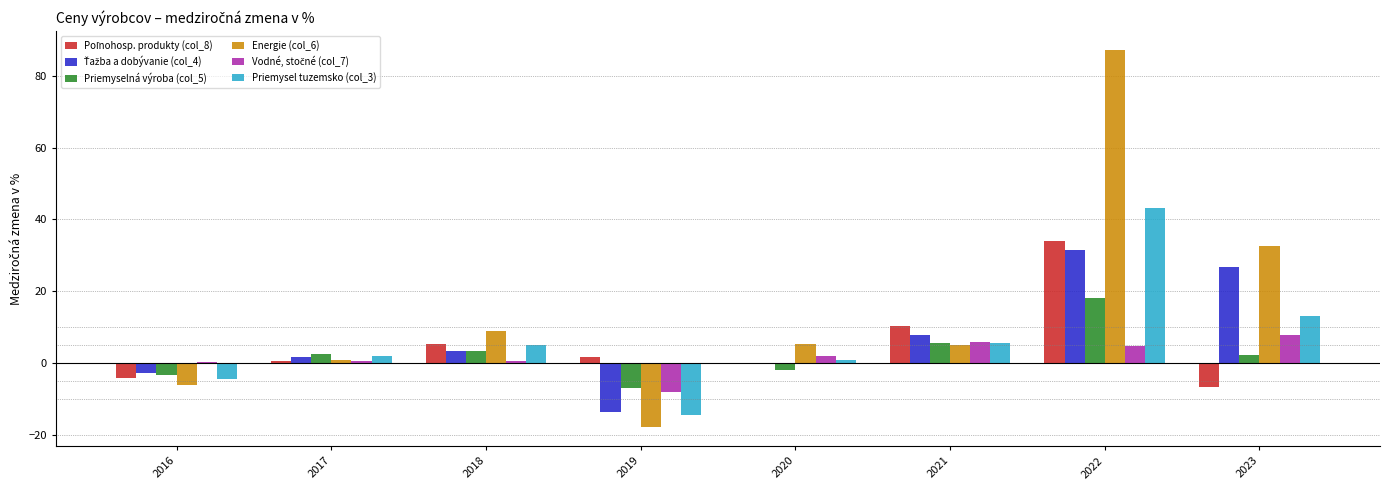

Where does the Priemyselná výroba (col_5) series first go above 2?

2017